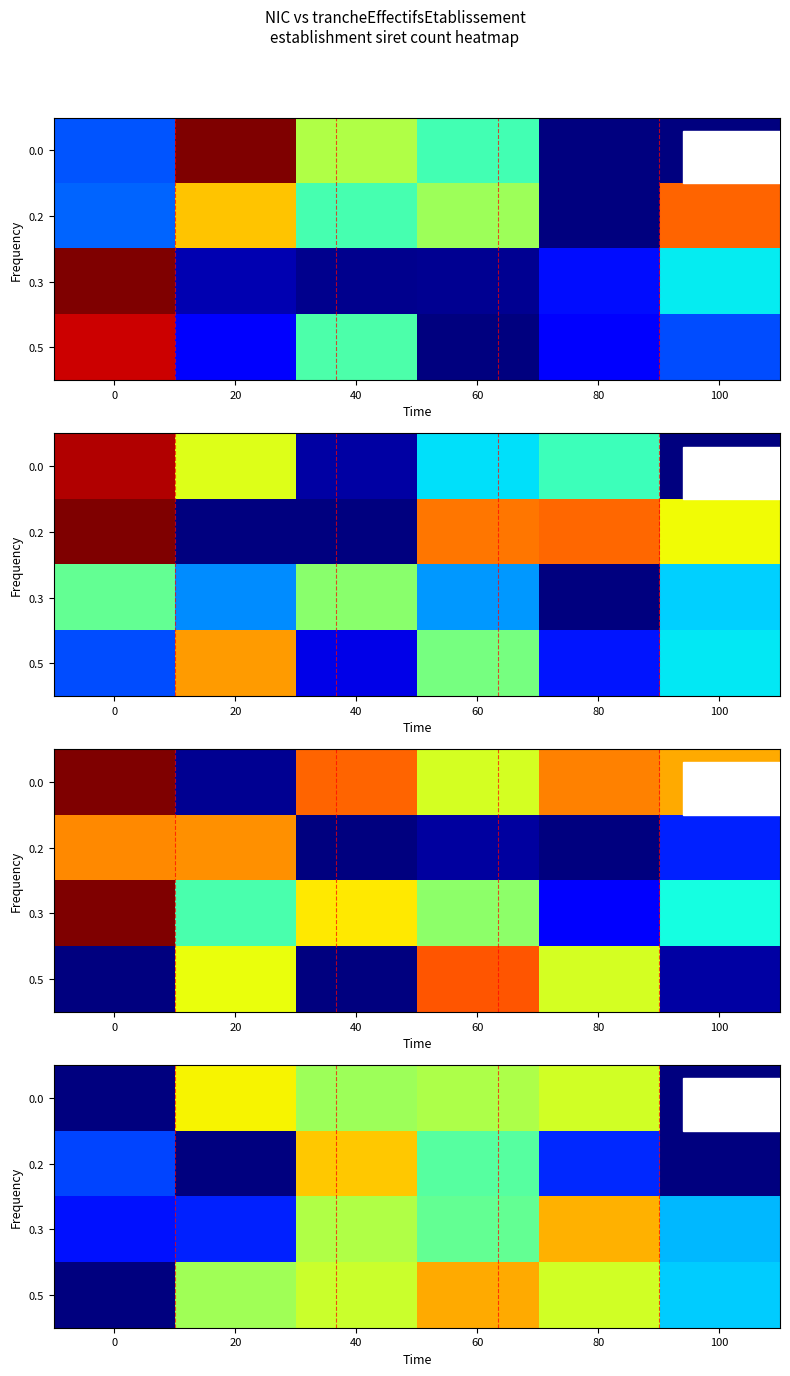

Which has a higher value, 40 or 100?

40